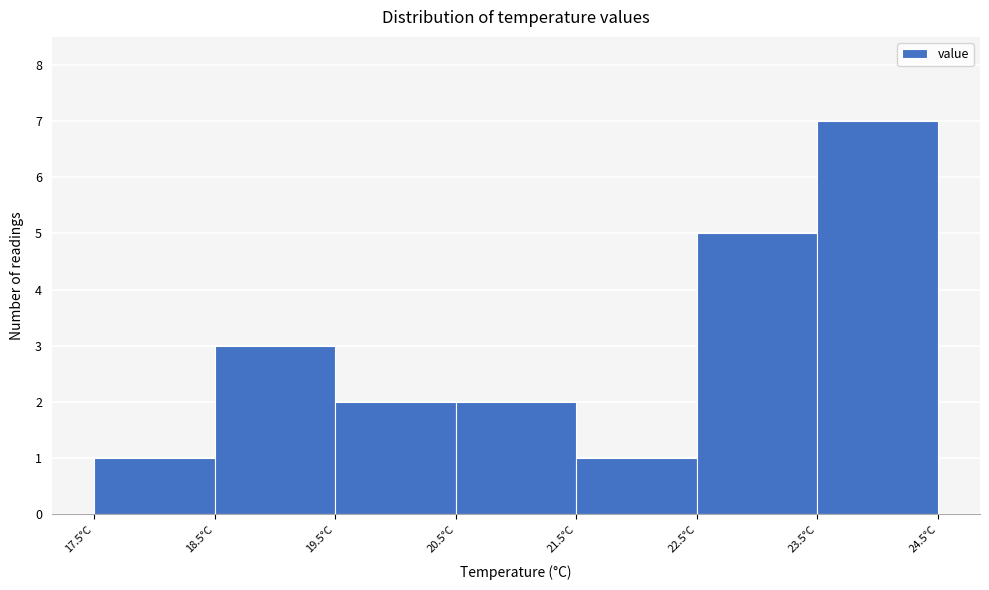

Reading left to right, transcribe this chart: for each bar, give the range it covers on the x-axis and its height. The values are not printed on the chart, so give them approximately, as read against the axis.

17.5 to 18.5: 1
18.5 to 19.5: 3
19.5 to 20.5: 2
20.5 to 21.5: 2
21.5 to 22.5: 1
22.5 to 23.5: 5
23.5 to 24.5: 7